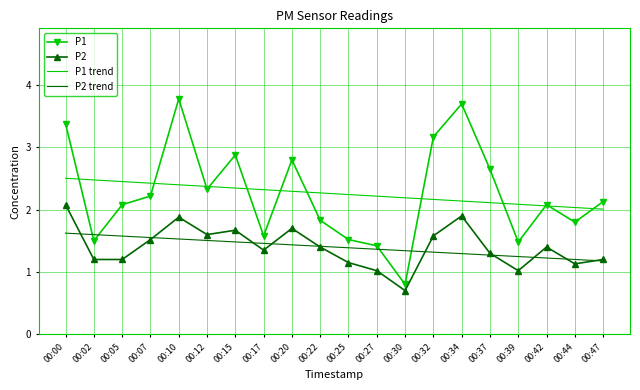

What are all the series names shown in the legend?

P1, P2, P1 trend, P2 trend